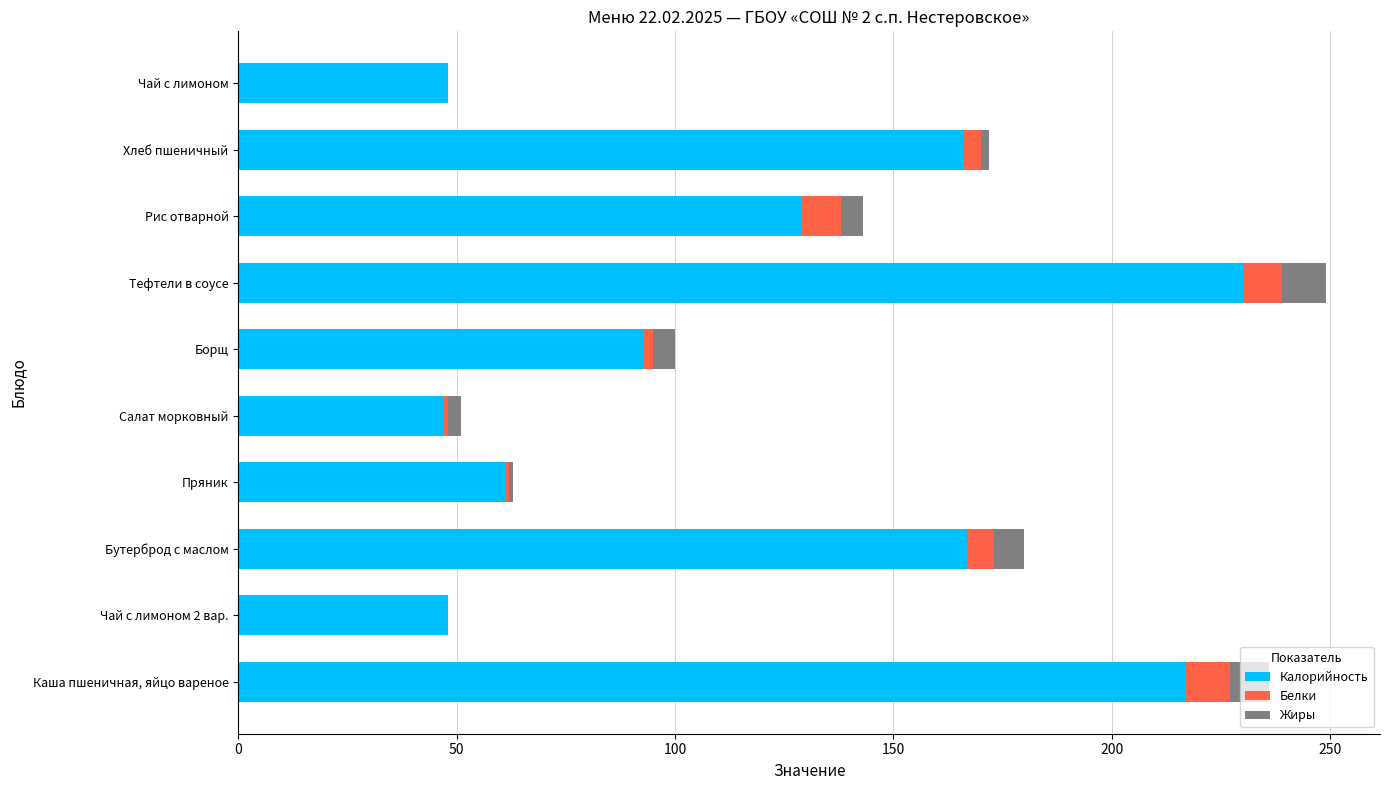

What is the total value across all series at Тефтели в соусе?

249